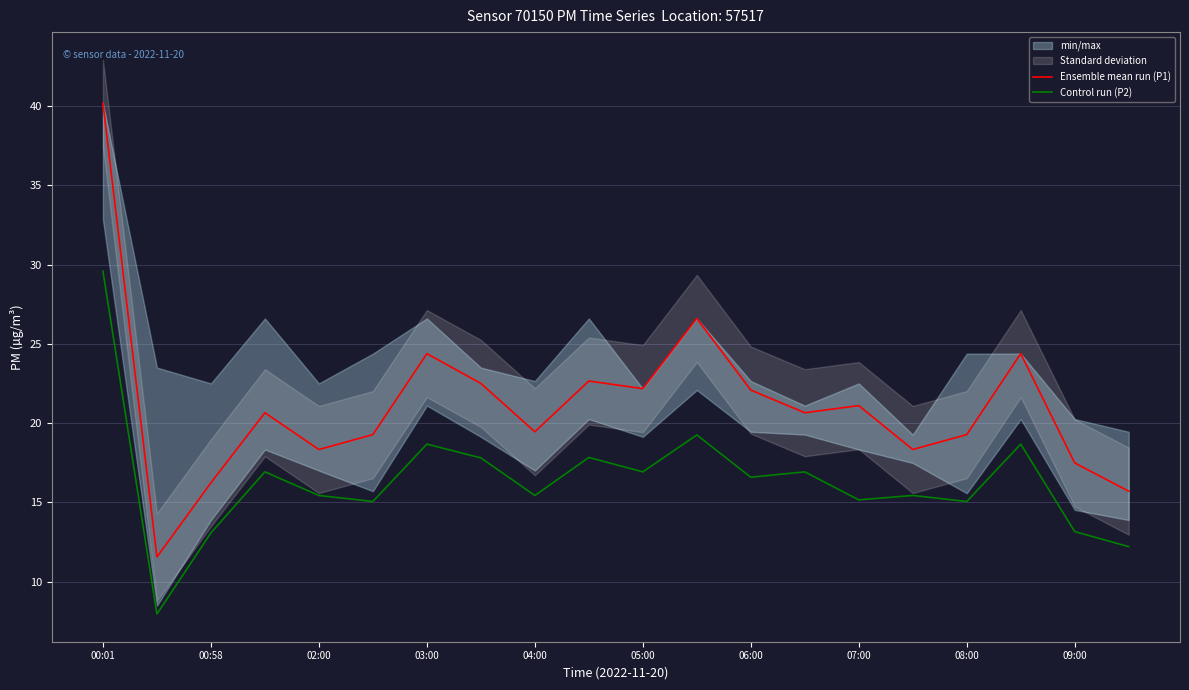

The Ensemble mean run (P1) series shows 21.1 at 07:00. True or false?

True